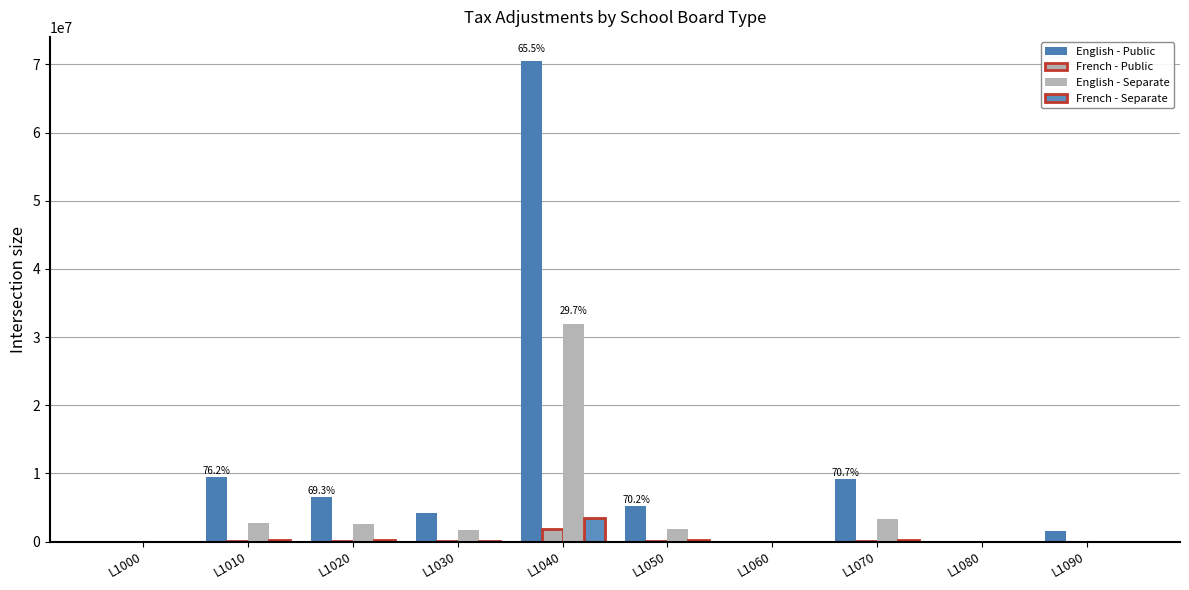

Which series has the largest total across all categories?

English - Public